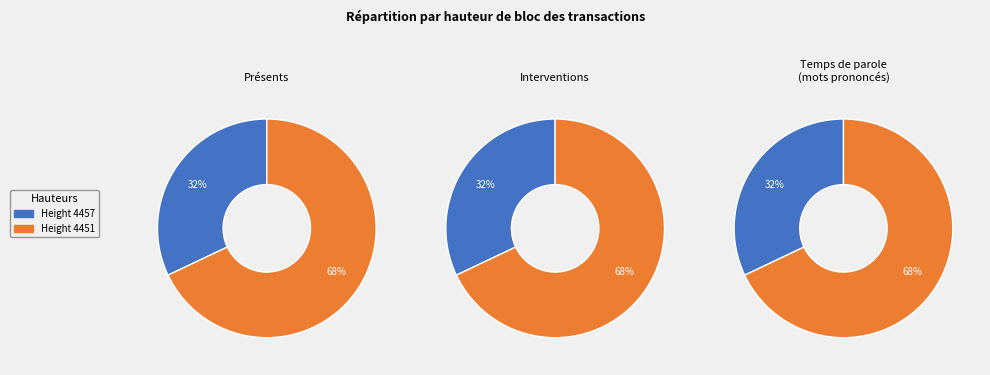

True or false: 4457 accounts for 42% of the total.

False